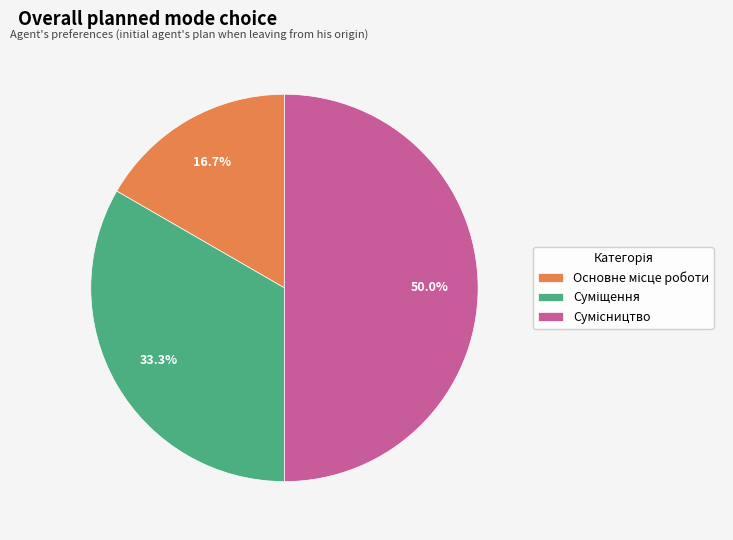

How many slices are in this pie chart?

3